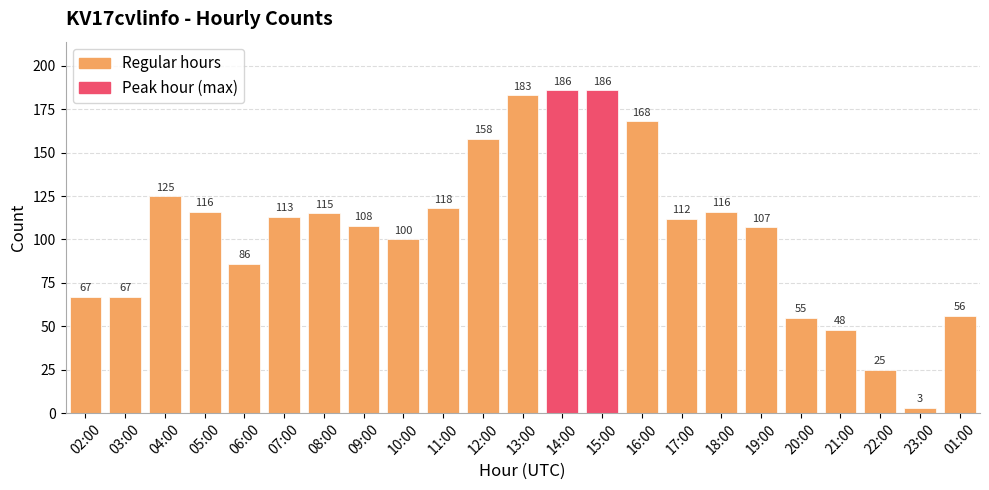

Is it true that the value at 04:00 is 125?

True